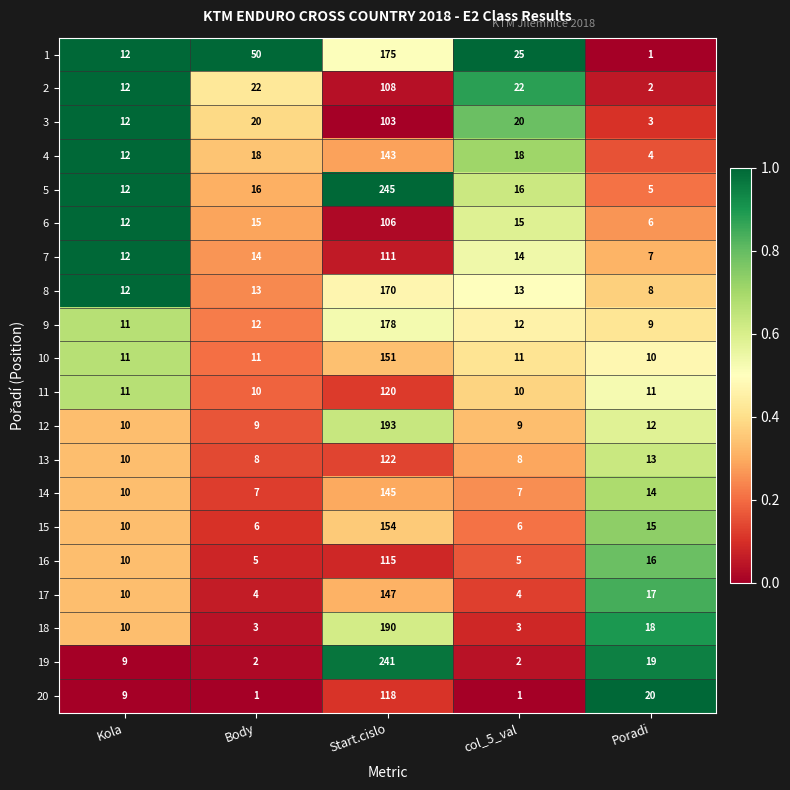

What is the difference between the maximum and minimum values in the 12 series?

184